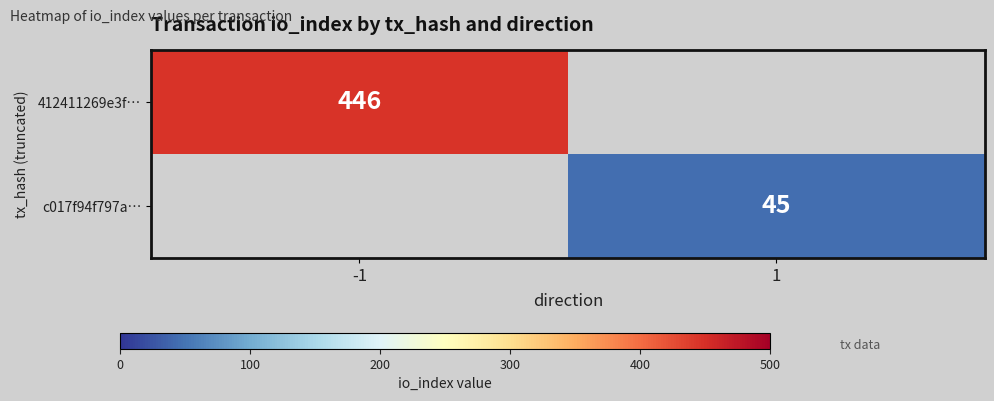

The 412411269e3f… series shows 584 at -1. True or false?

False